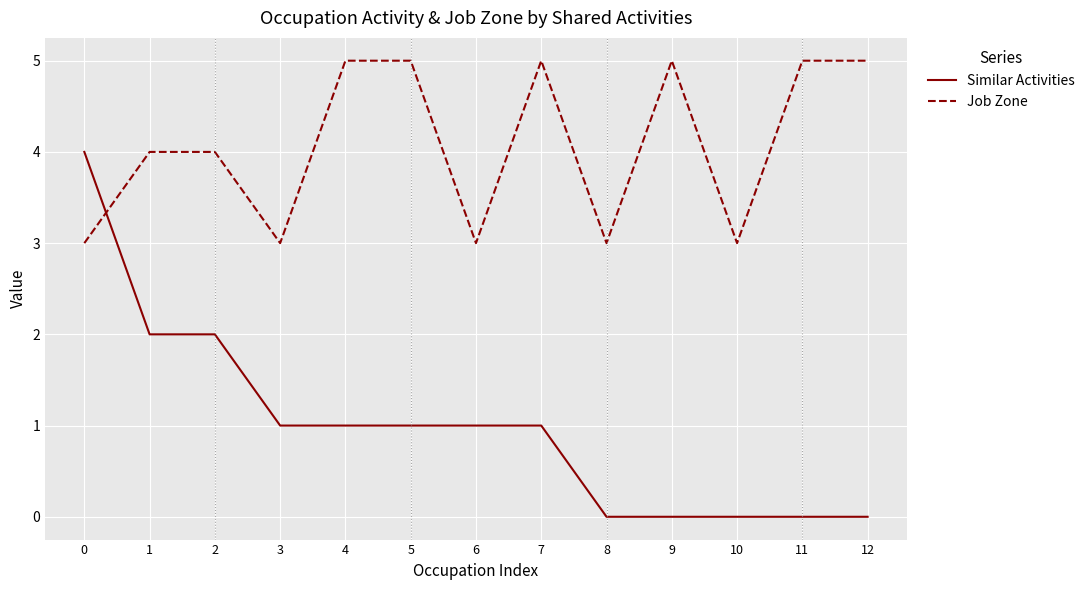

True or false: Job Zone has more than 1 points higher than both neighbors.

True